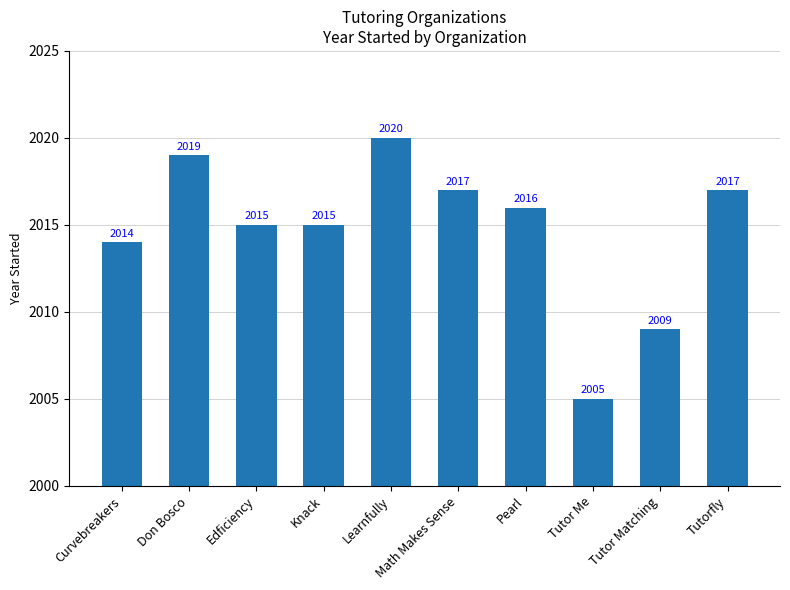

What is the sum of the values at Learnfully and Tutor Matching?

4029